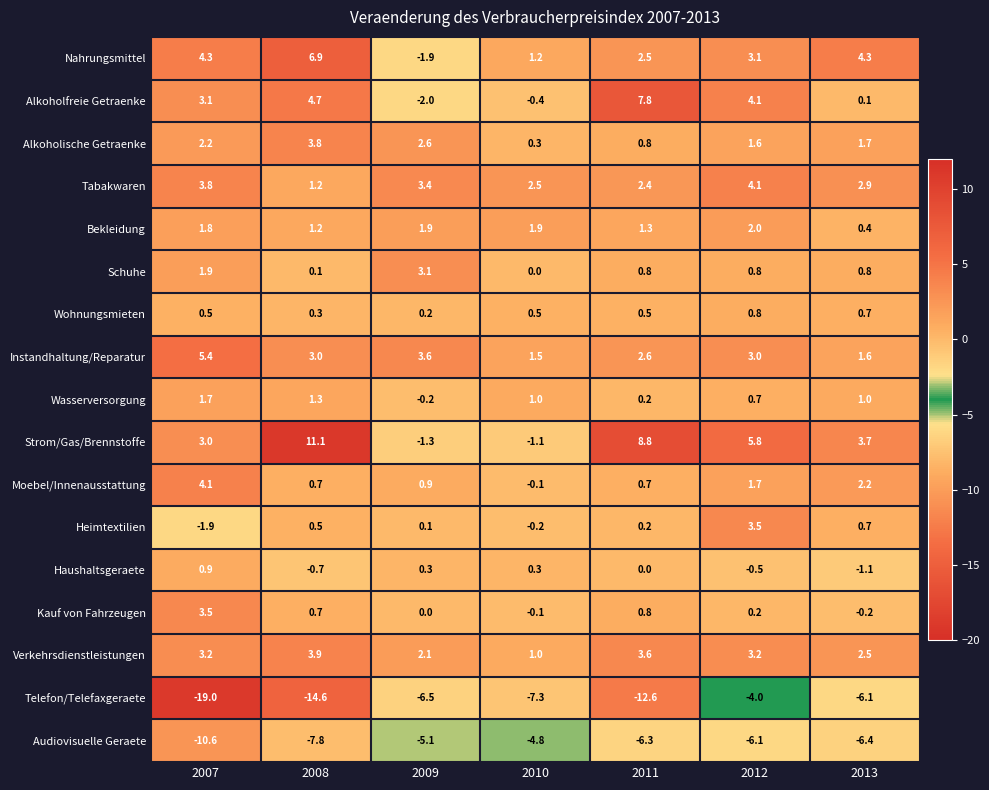

What value does the Strom/Gas/Brennstoffe series have at 2009?

-1.3